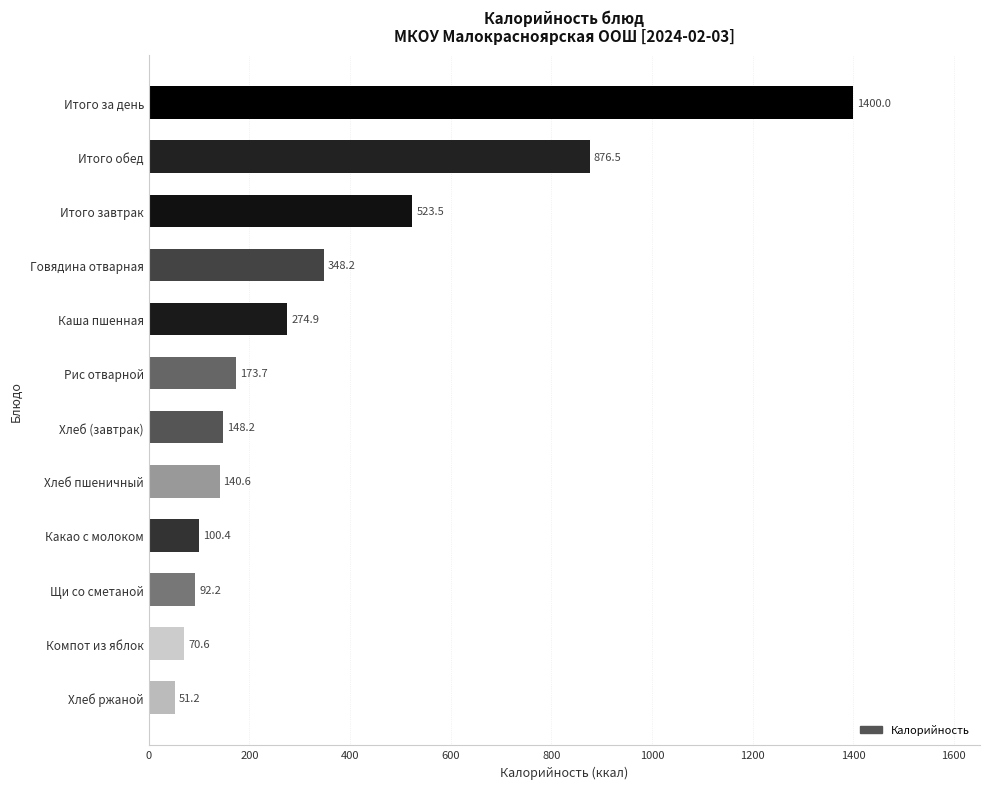

True or false: the data shows 130.1 at Каша пшенная.

False